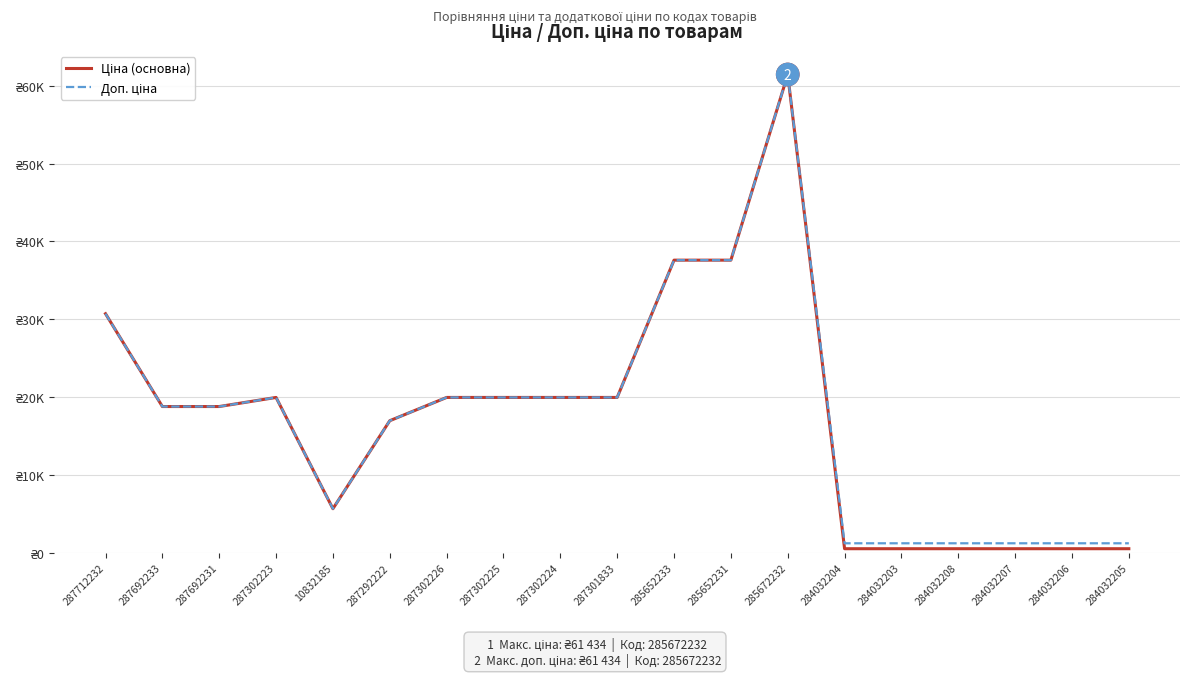

True or false: Доп. ціна has more than 0 interior local peaks.

True